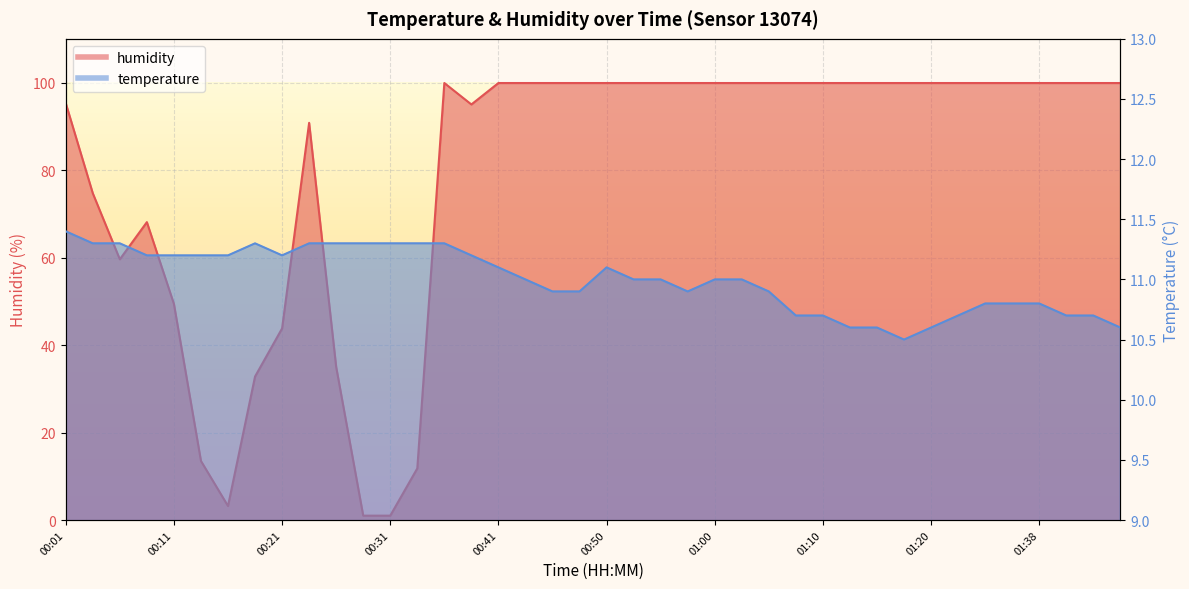

List the labels in order of temperature value, largest first.

00:01, 00:03, 00:06, 00:18, 00:23, 00:26, 00:28, 00:31, 00:33, 00:36, 00:09, 00:11, 00:13, 00:16, 00:21, 00:38, 00:41, 00:50, 00:43, 00:53, 00:55, 01:00, 01:03, 00:45, 00:48, 00:58, 01:05, 01:33, 01:36, 01:38, 01:08, 01:10, 01:31, 01:41, 01:43, 01:13, 01:15, 01:20, 01:46, 01:18